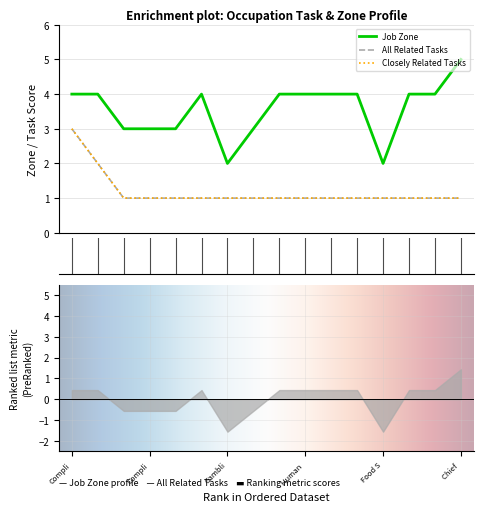

True or false: Job Zone and Closely Related Tasks cross at least once.

False